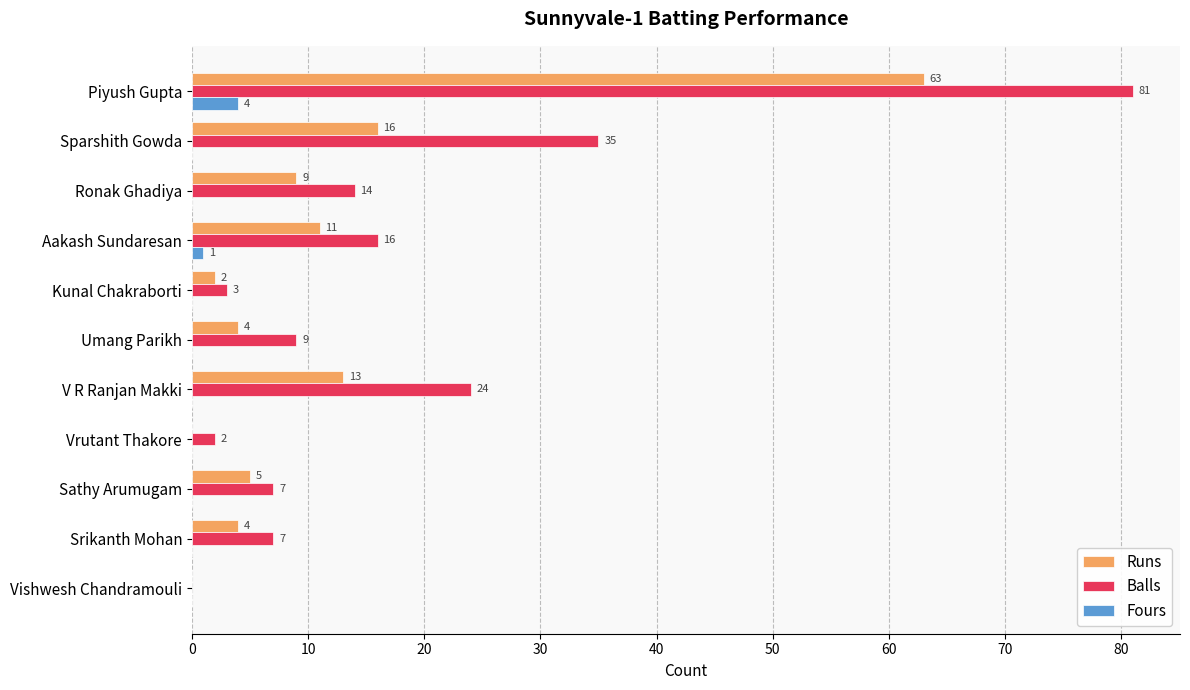

What is the sum of all Balls values?

198